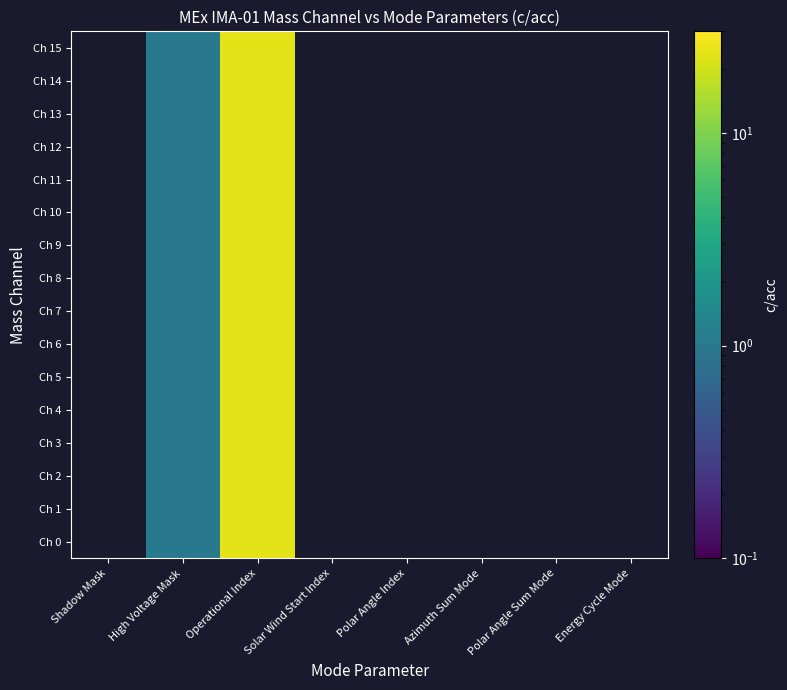

What is the greatest value displayed?

24.0